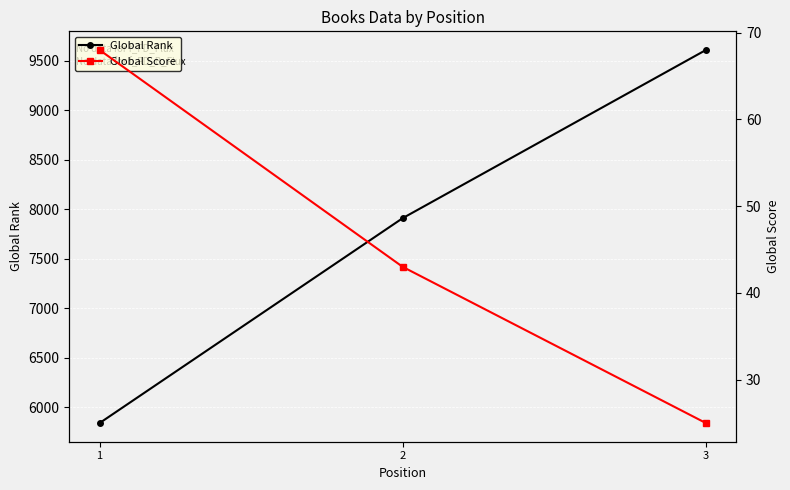

The value of Global Score at 1 is 68. True or false?

True